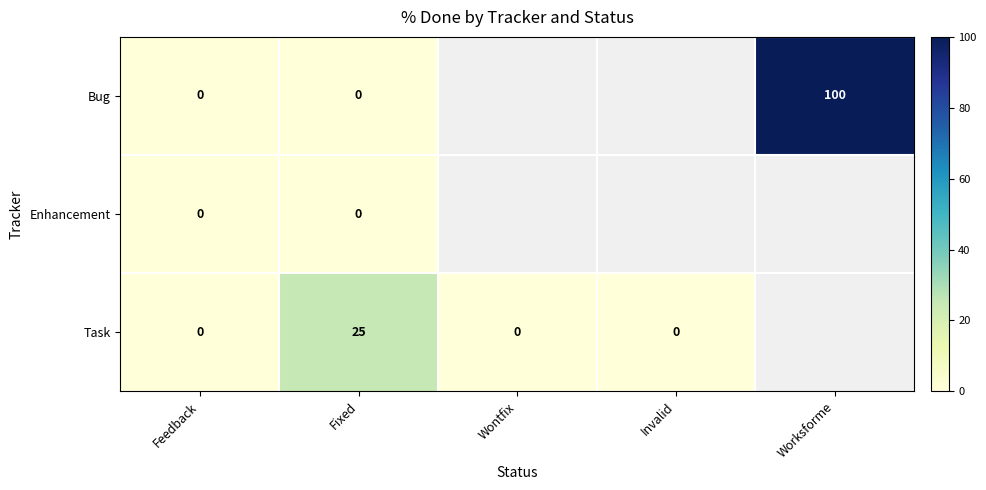

How many categories are shown in the chart?

5